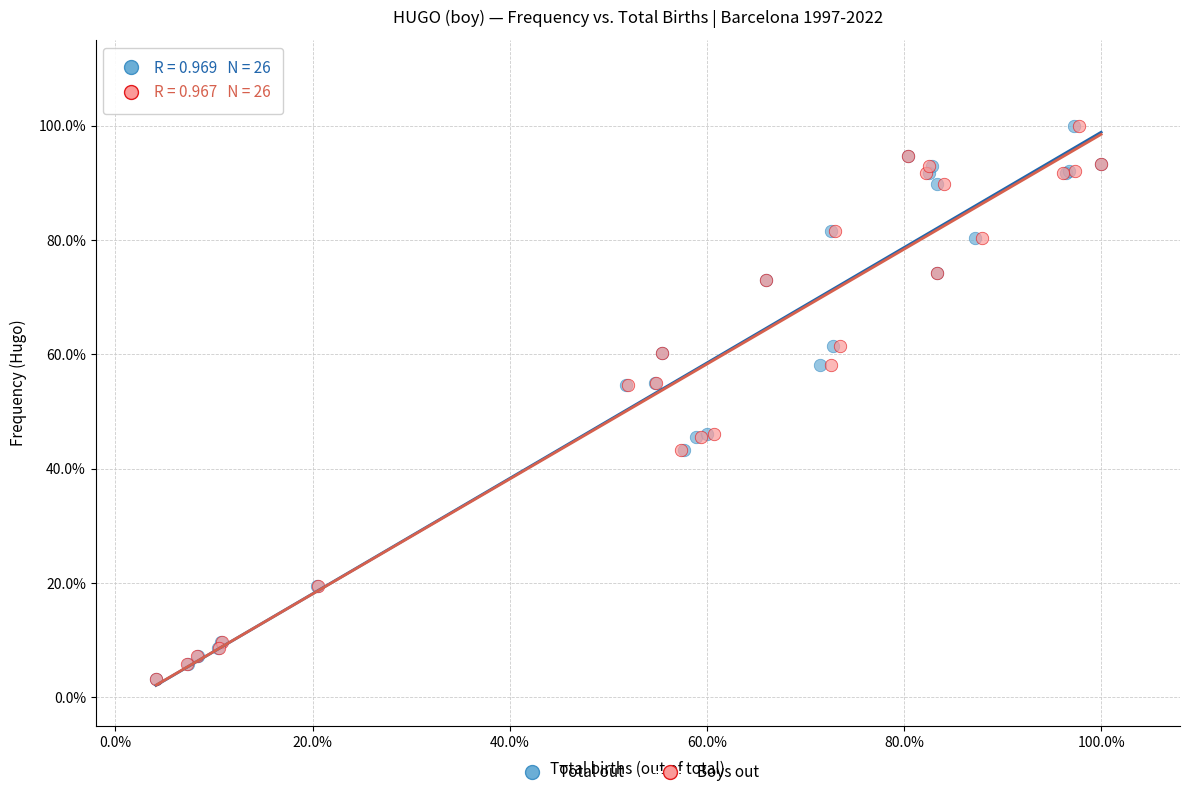

What are all the series names shown in the legend?

Total out, Boys out